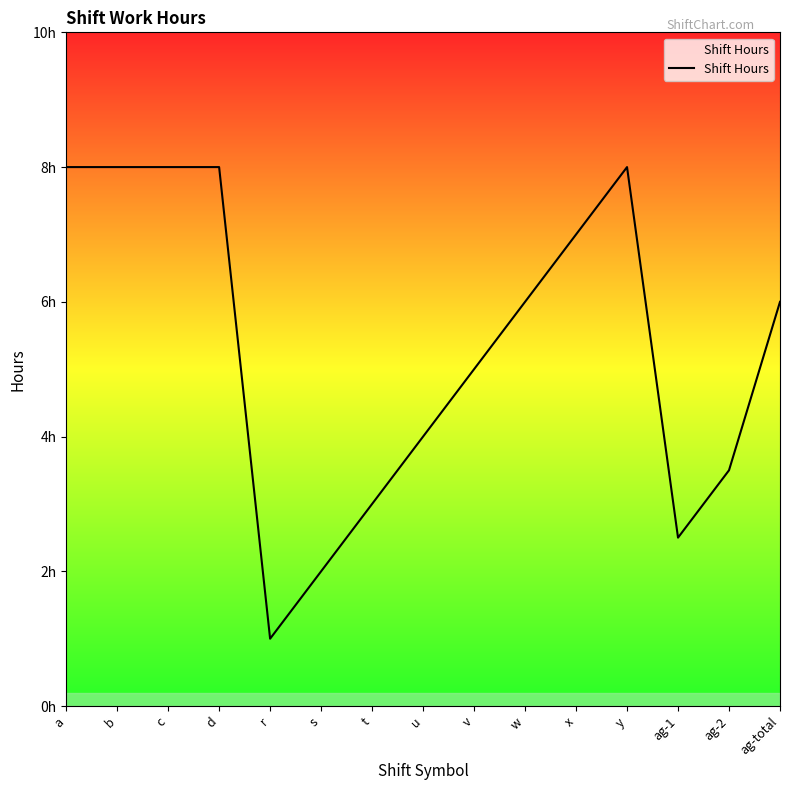

Is this an area chart (filled region under the line)?

Yes